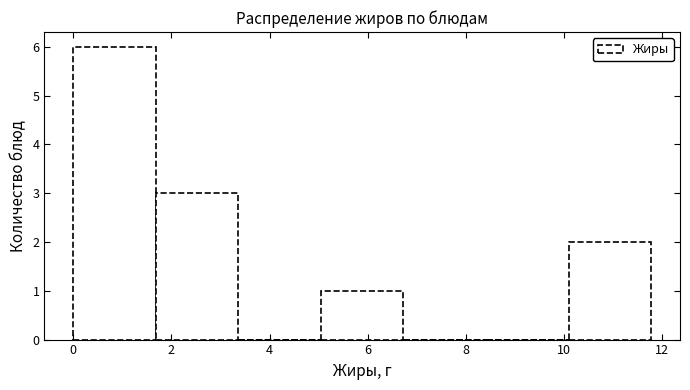

Reading left to right, transcribe this chart: for each bar, give the range it covers on the x-axis and its height. Neither the bar edges nor the heights are printed on the chart, so give them approximately, as read against the axes.

0.0 to 1.6: 6
1.6 to 3.4: 3
3.4 to 5.0: 0
5.0 to 6.8: 1
6.8 to 8.4: 0
8.4 to 10.0: 0
10.0 to 11.8: 2